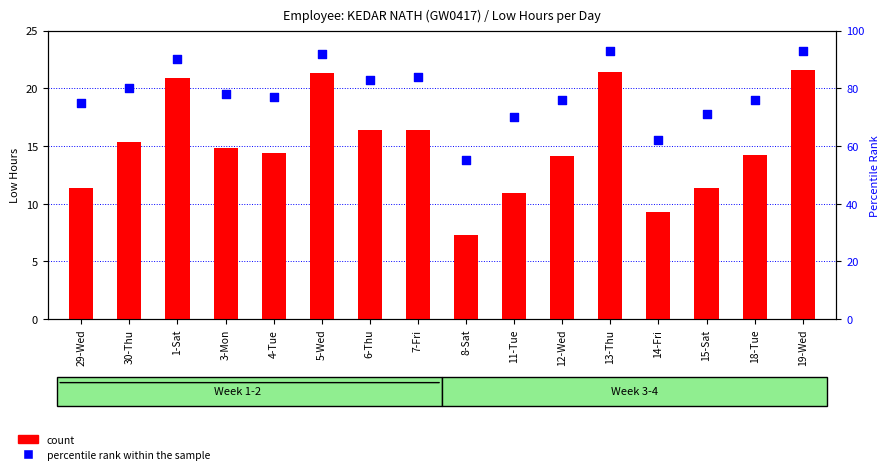

At how many categories does at least one series exceed 81?

6